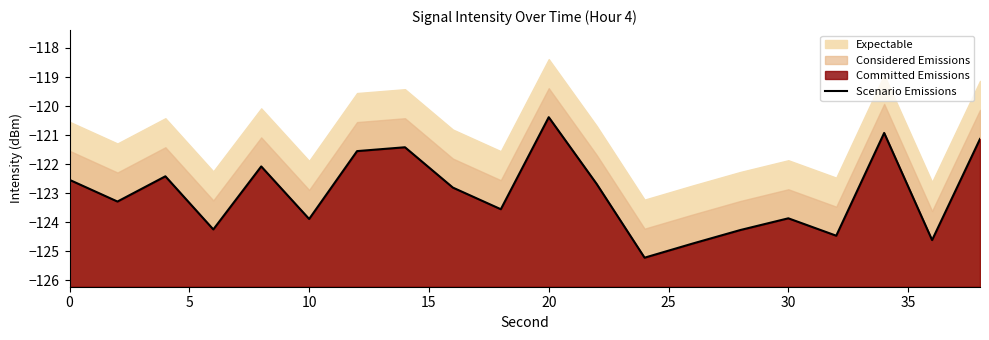

How many data points are less than -122?

15